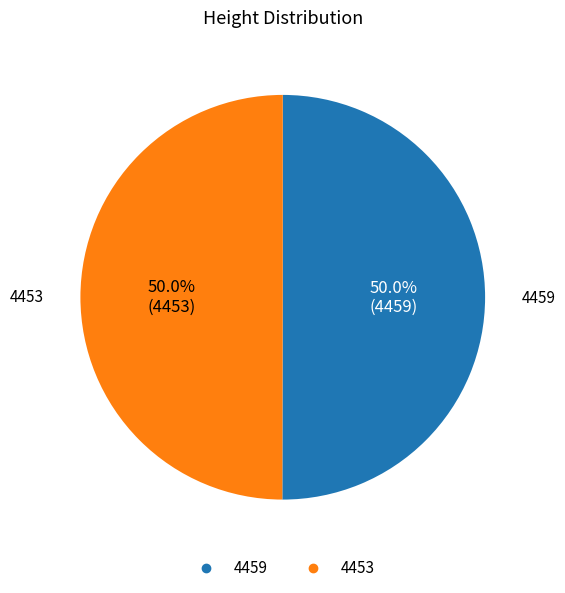

Combined, do 4459 and 4453 account for over 50%?

Yes